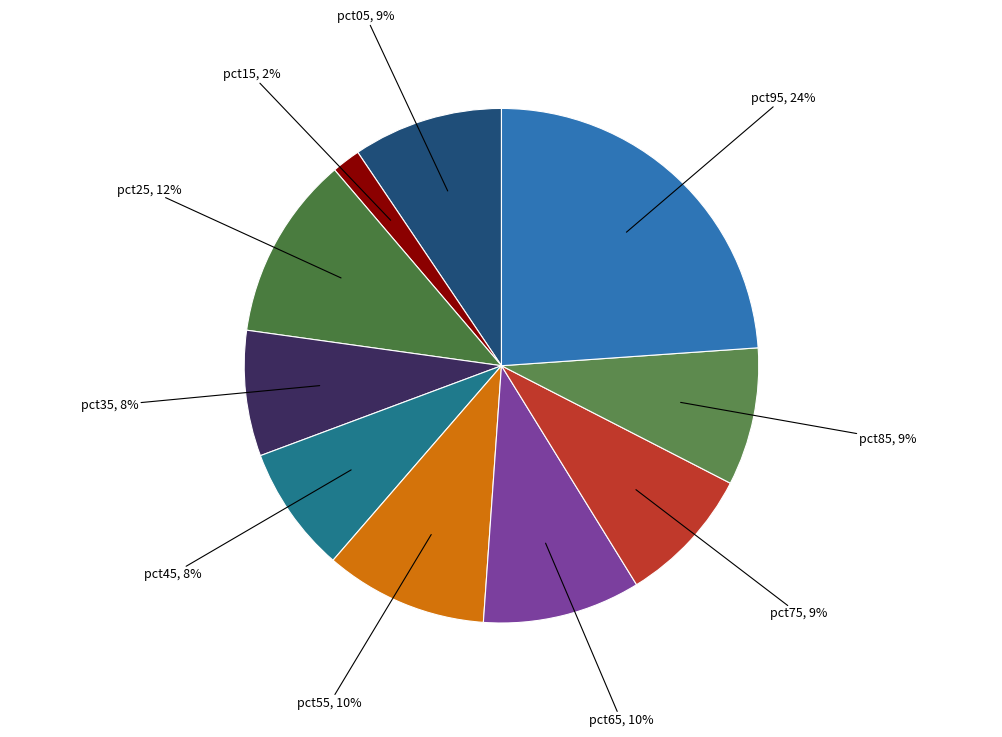

Rank the categories by value from highest to lowest.

pct95, pct25, pct55, pct65, pct05, pct85, pct75, pct45, pct35, pct15